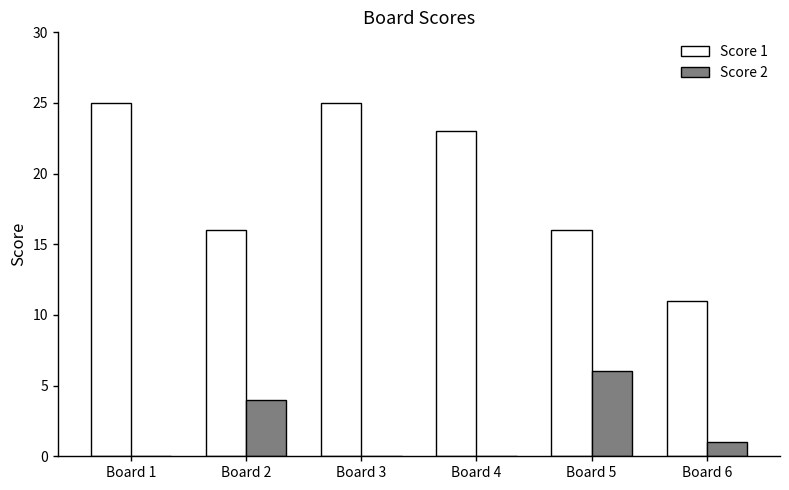

Reading left to right, transcribe all the data shown in this chart.

Score 1: 25	16	25	23	16	11
Score 2: 0	4	0	0	6	1